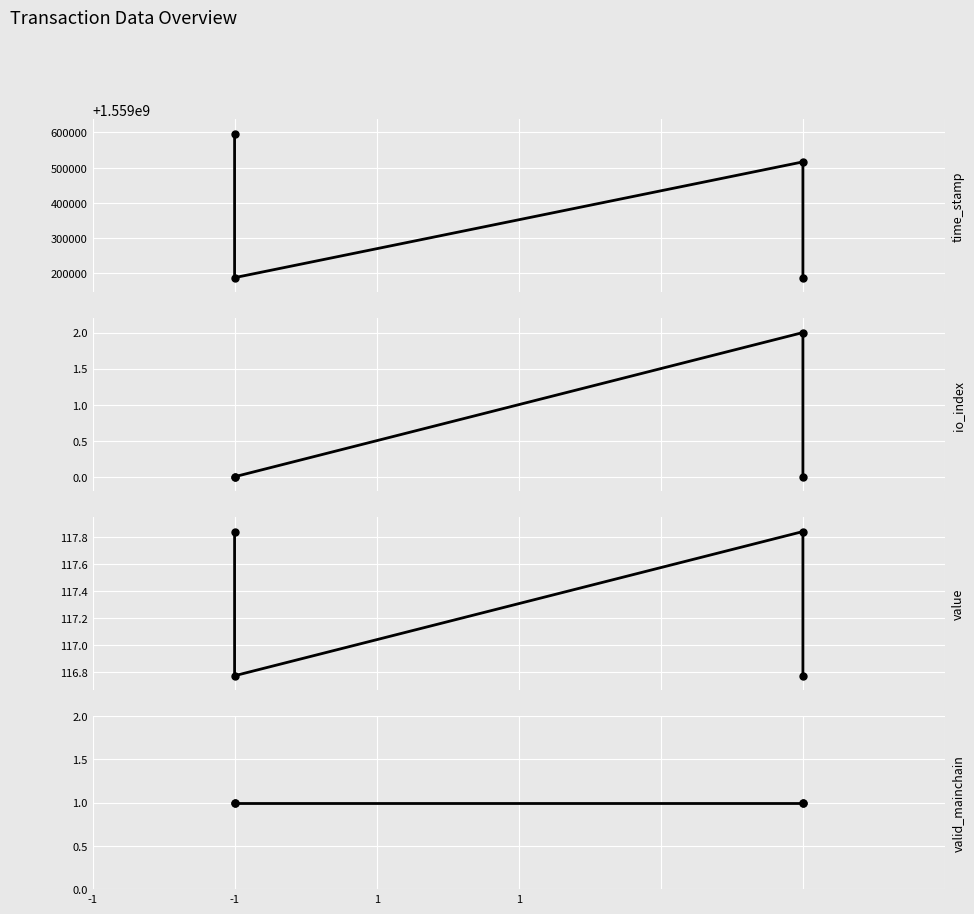

What is the difference between the maximum and second lowest values in the value series?

1.1